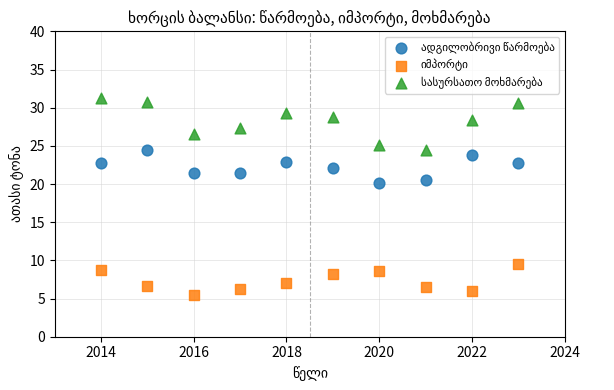

Across all data points, what is the range of Y values (max minus min)?

25.9